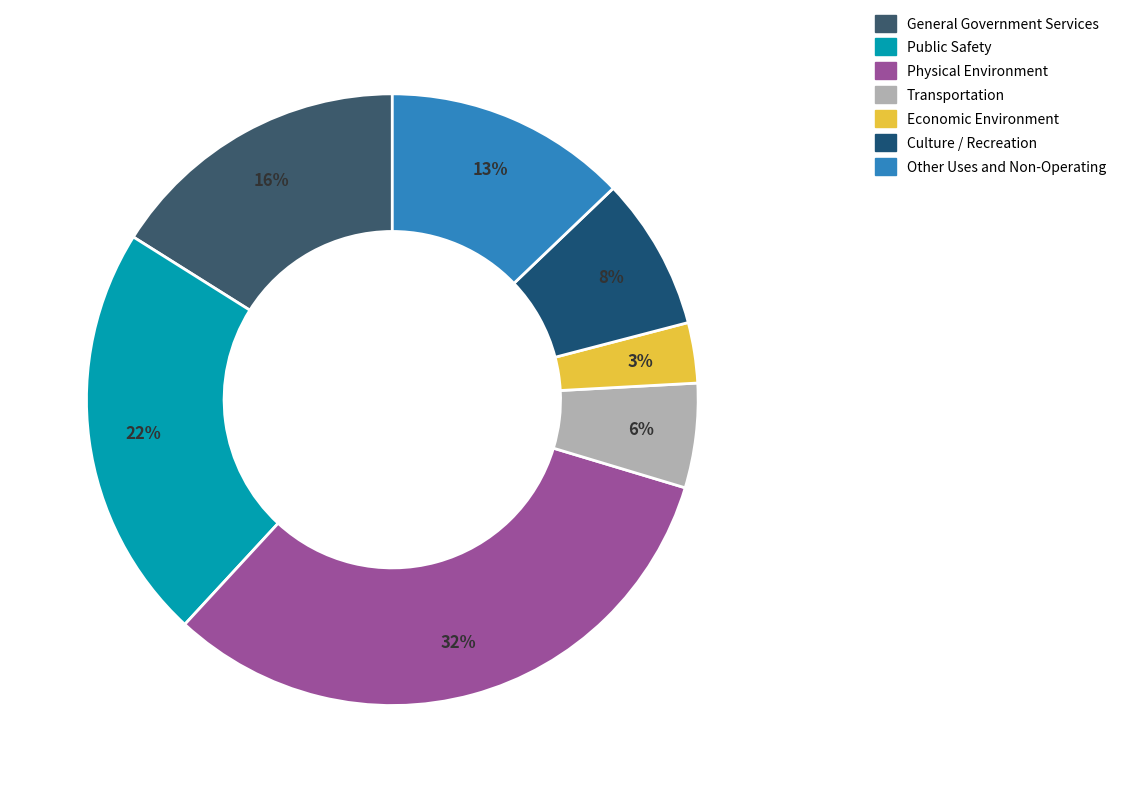

Count the number of slices in the pie.

7